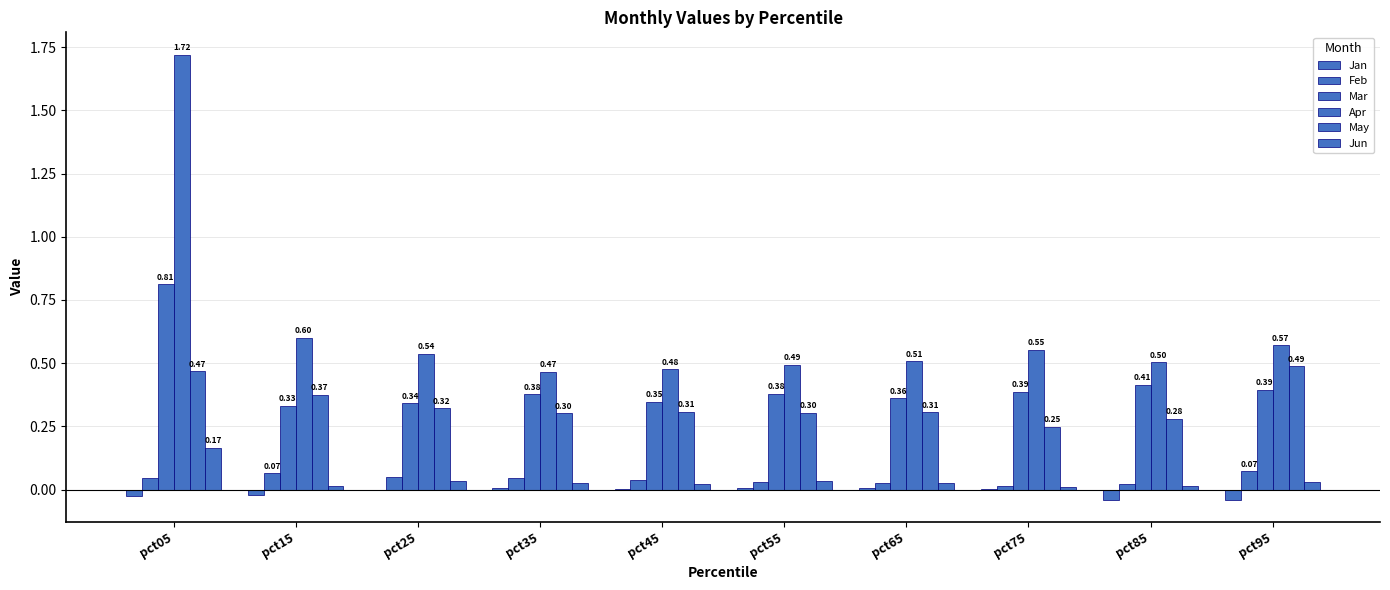

What is the sum of the Mar values at pct35 and pct05?

1.2